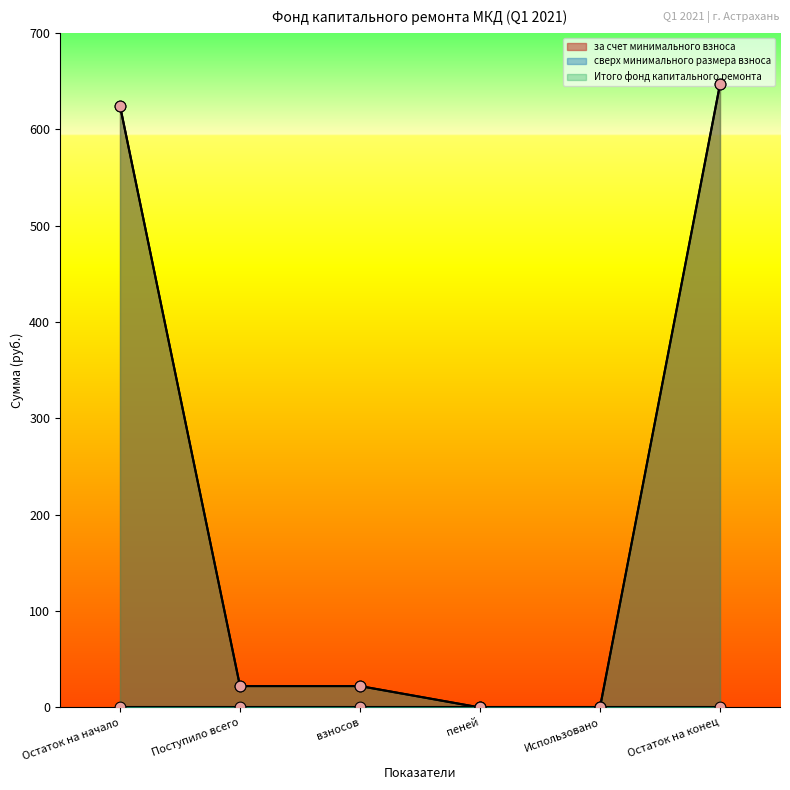

At how many categories does at least one series exceed 312?

2